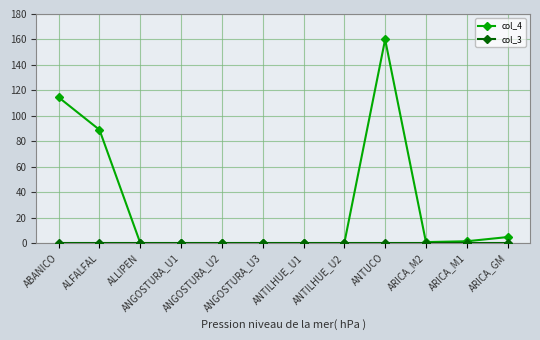

Is it true that col_4 equals 0.0 at ANGOSTURA_U1?

True